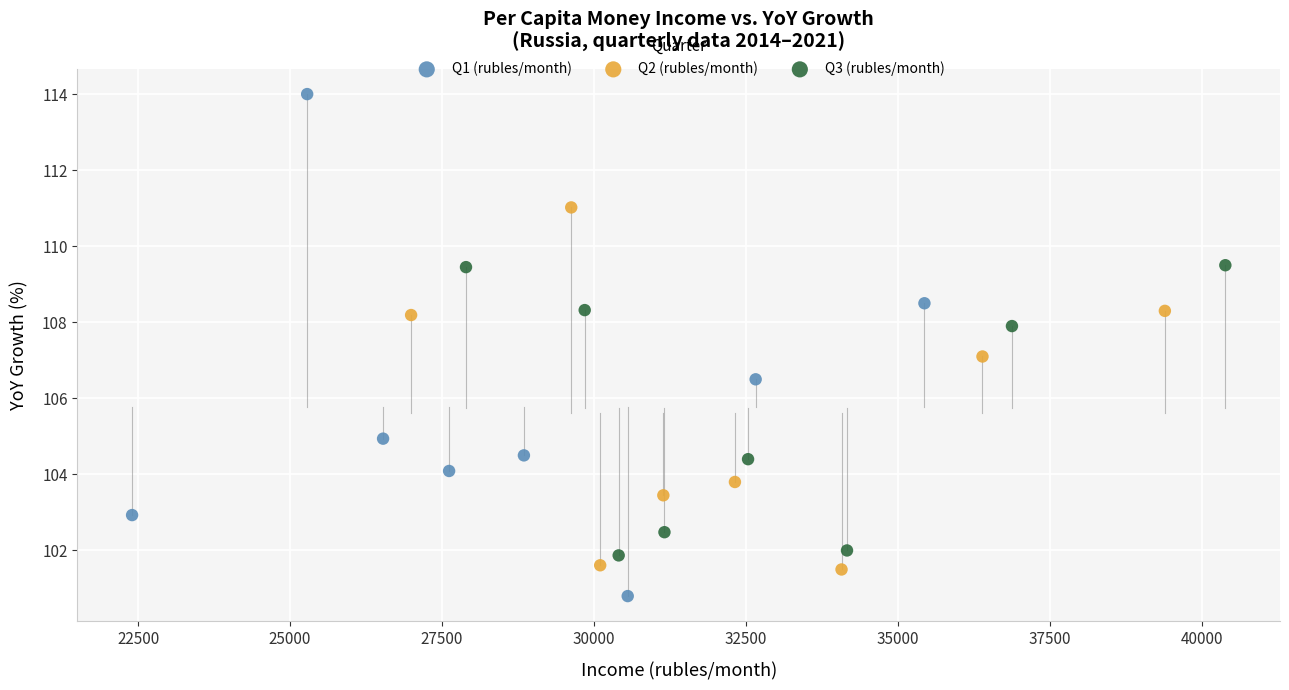

Which series contains the lowest Y value?

Q1 (rubles/month)